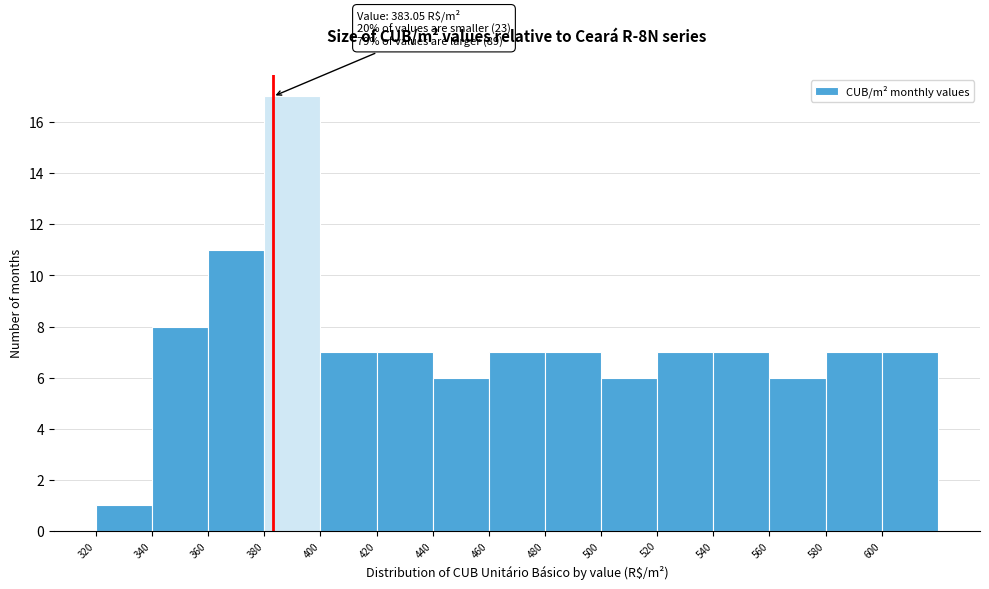

Which range on the x-axis has the tallest bar?

380 to 400